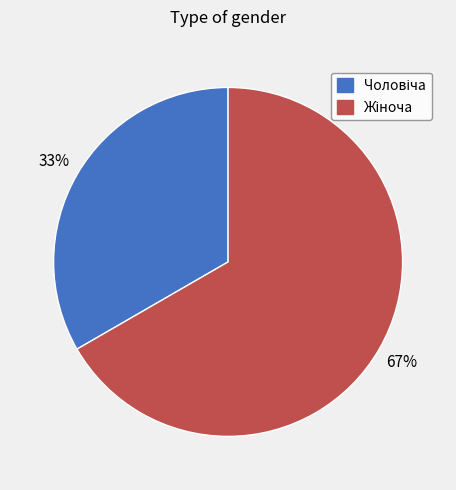

Does any single category account for the majority?

Yes